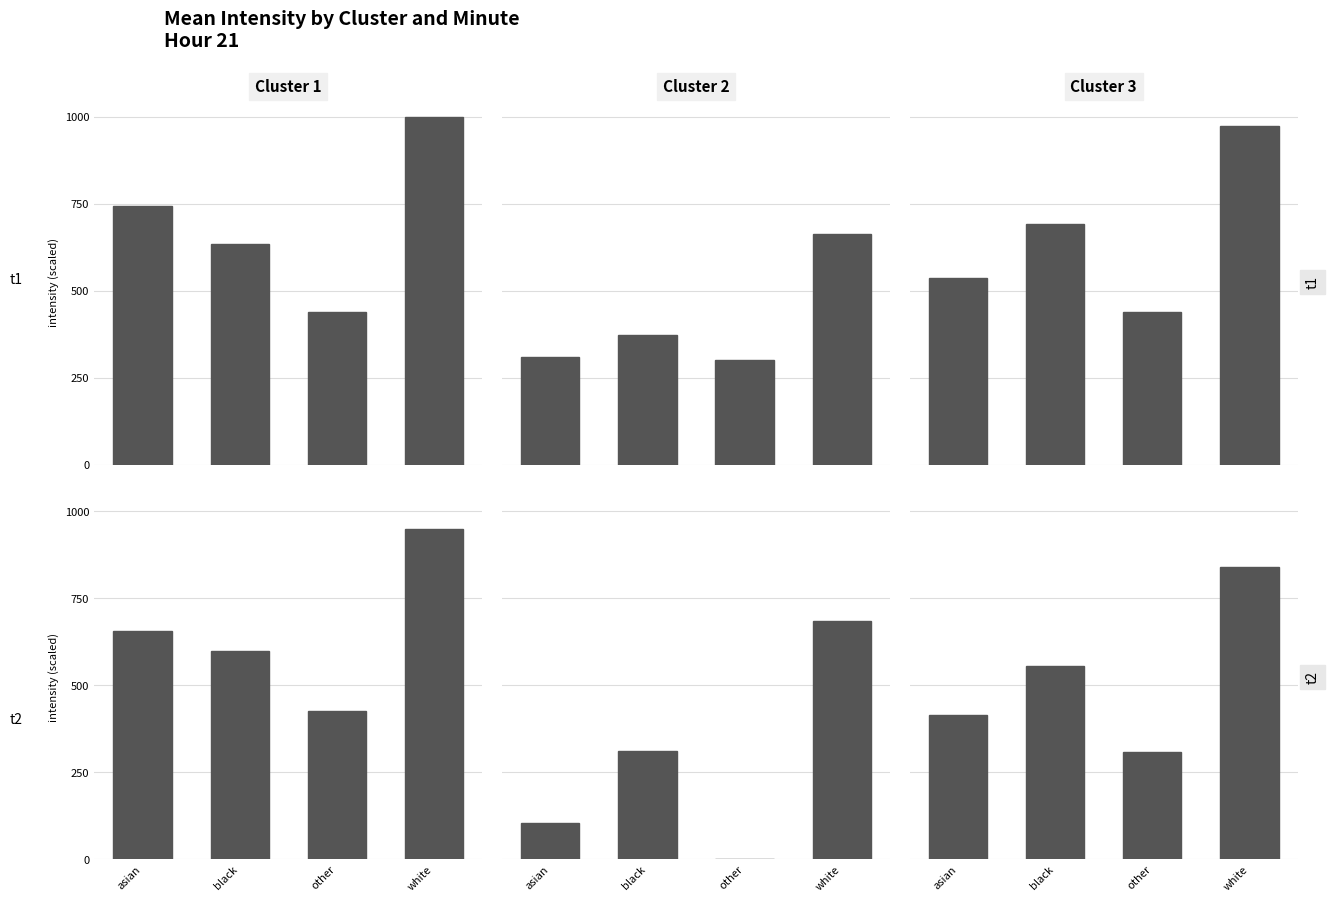

At which label does Cluster 3 t2 reach its minimum?

other